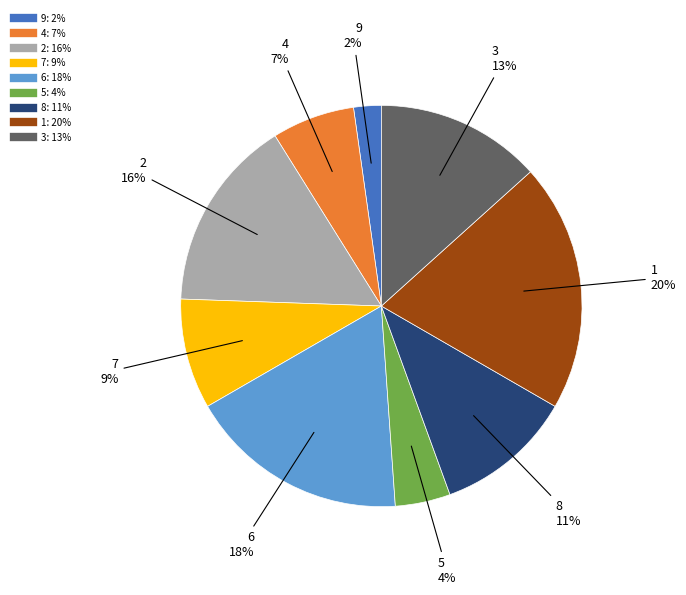

What is the largest slice in the pie chart?

1